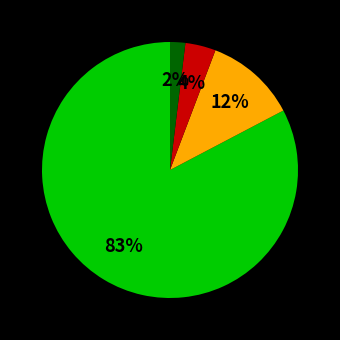

Does any single category account for the majority?

Yes